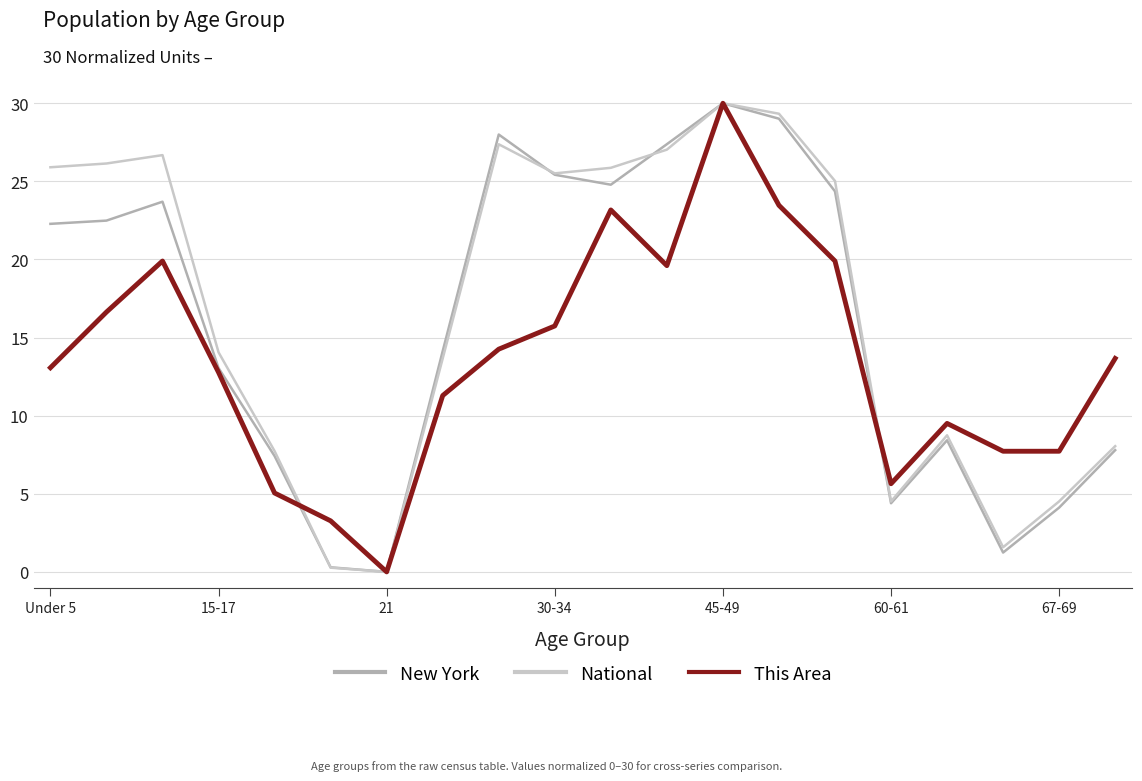

True or false: National and New York intersect in this chart.

True